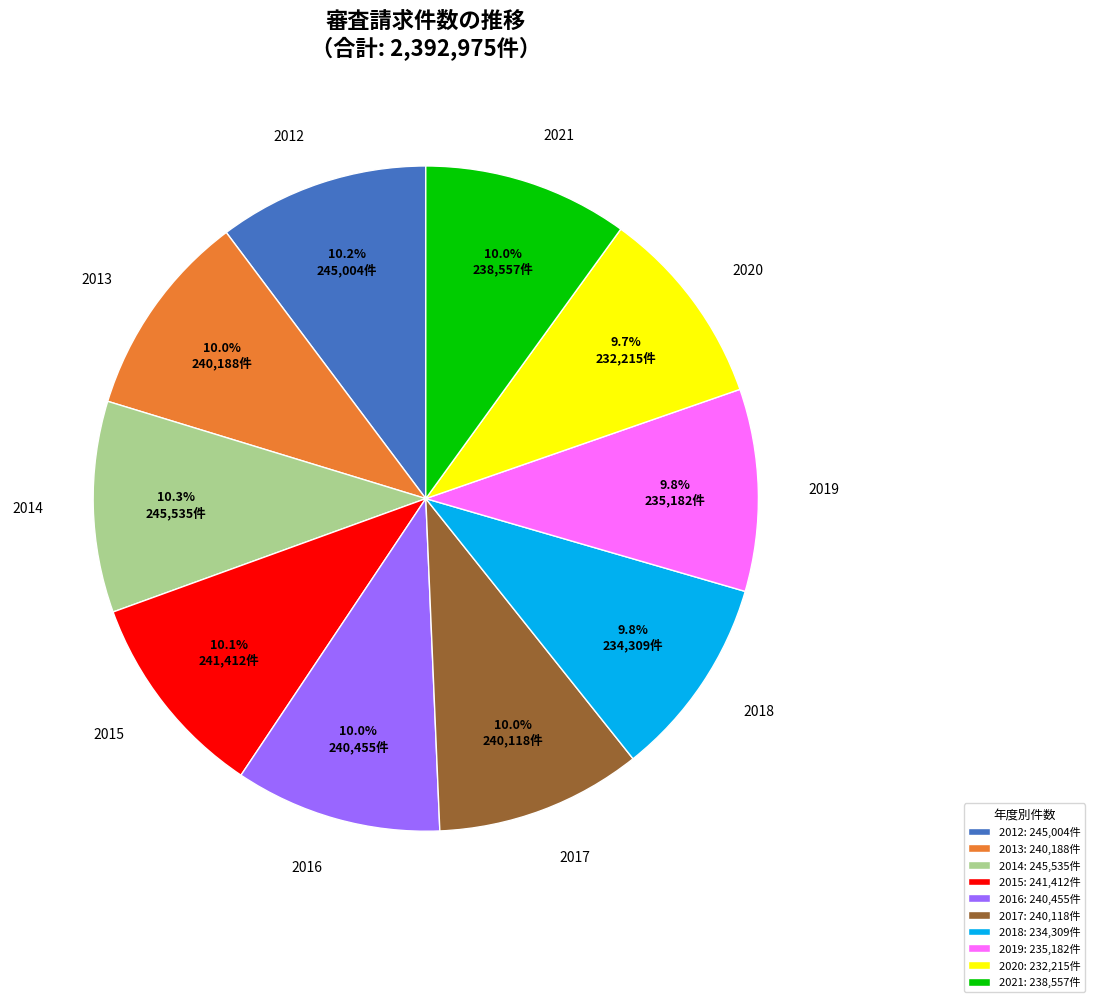

How many slices are in this pie chart?

10